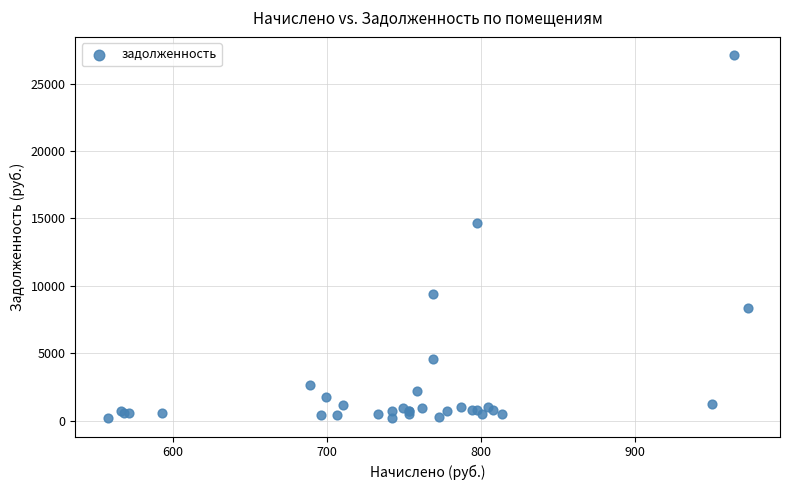

What Y value in the scatter plot is closest to 13643?

14684.6